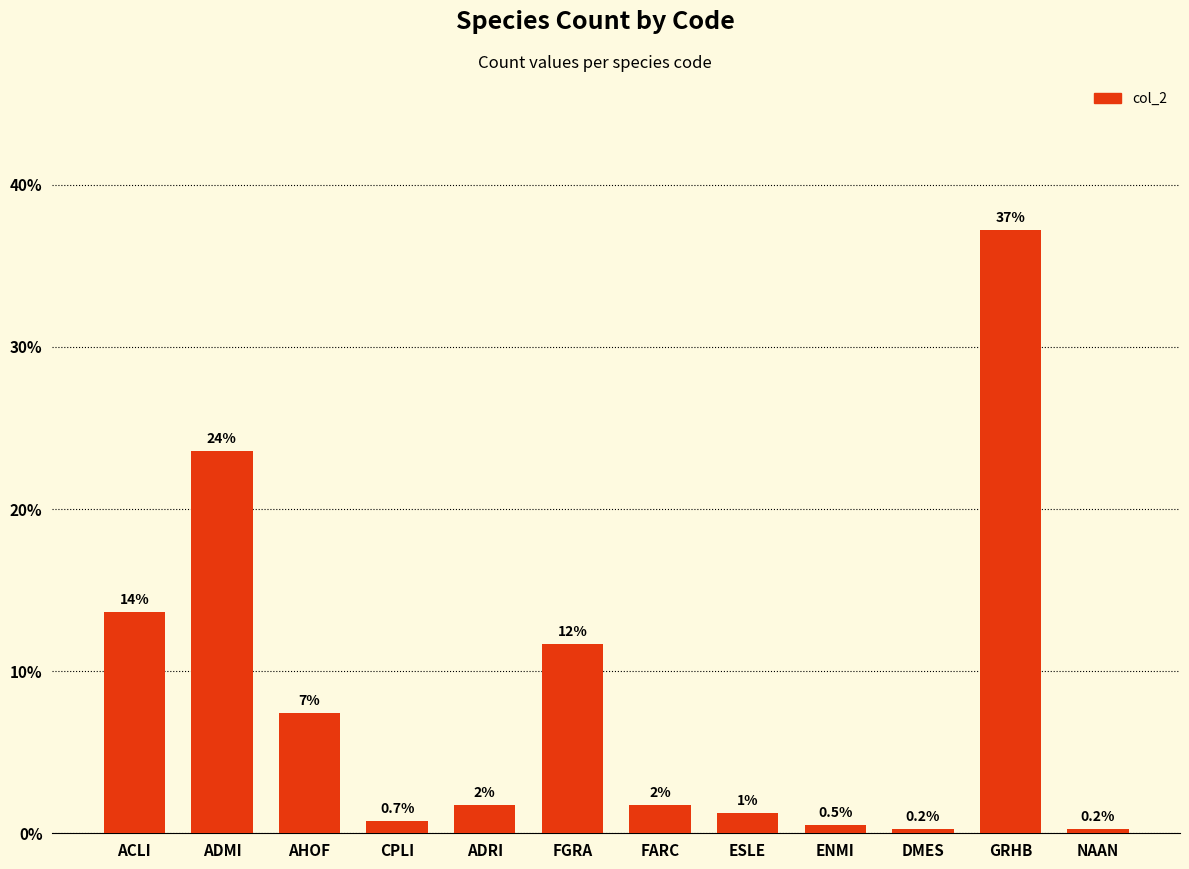

What is the value of the 4th bar from the left?

0.7